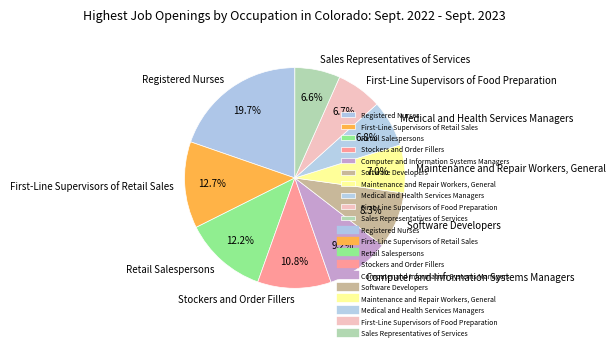

How many slices are in this pie chart?

10